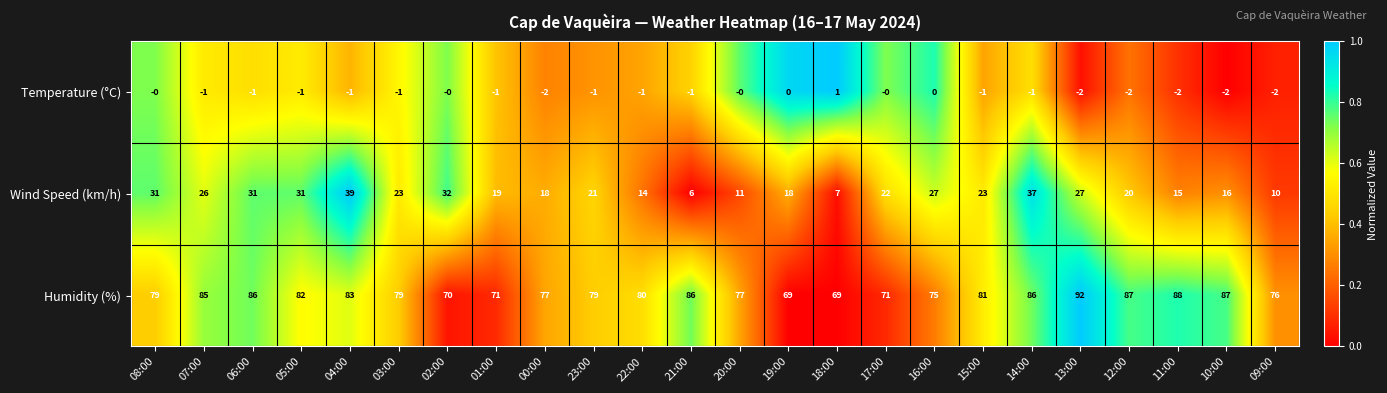

What is the sum of the Humidity (%) values at 15:00 and 18:00?

150